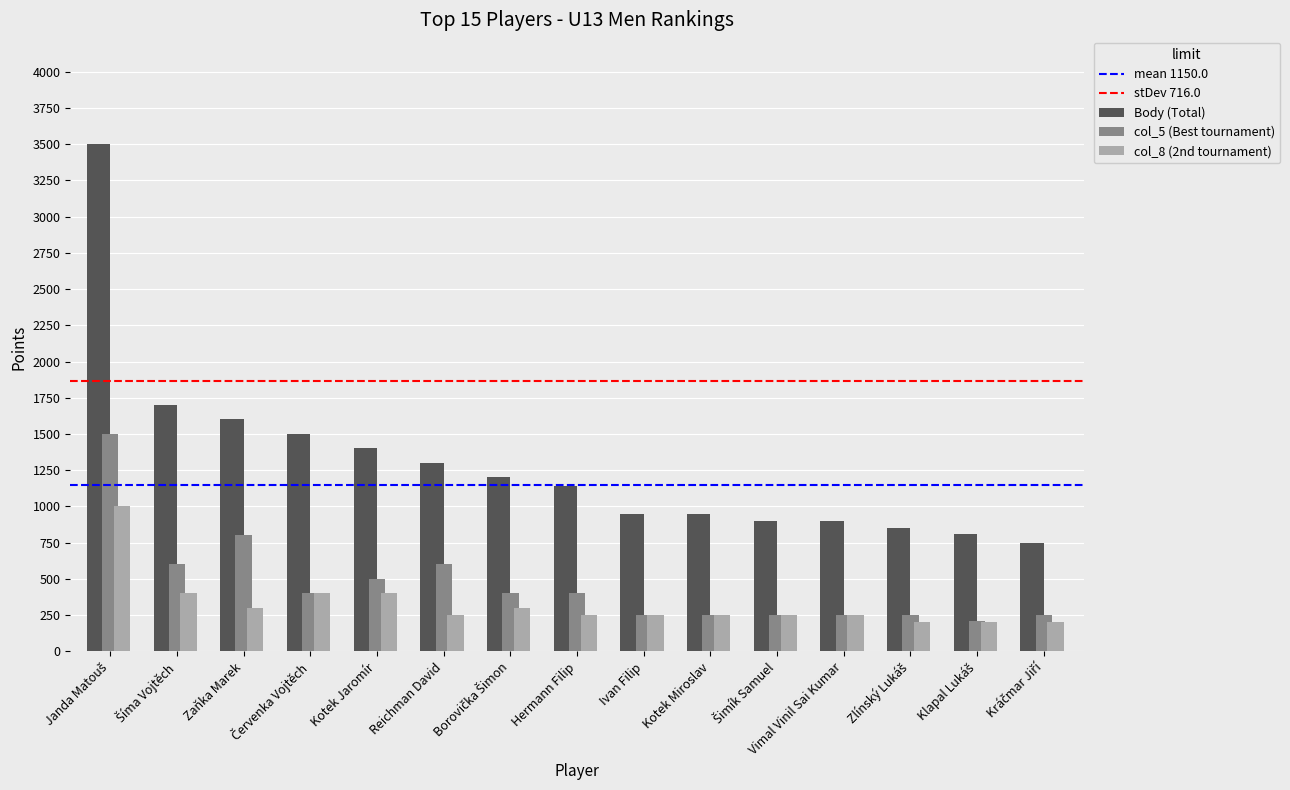

What is the difference between the maximum and minimum values in the col_5 (Best tournament) series?

1290